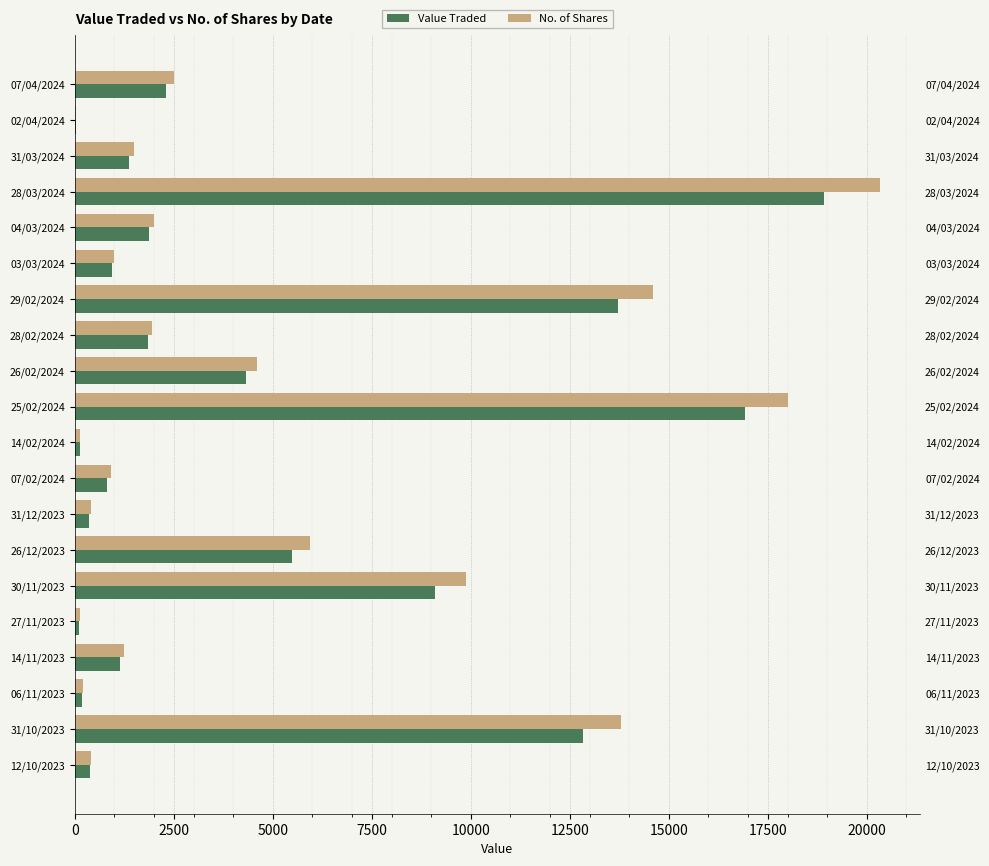

What is the difference between the second highest and second lowest values in the Value Traded series?

16797